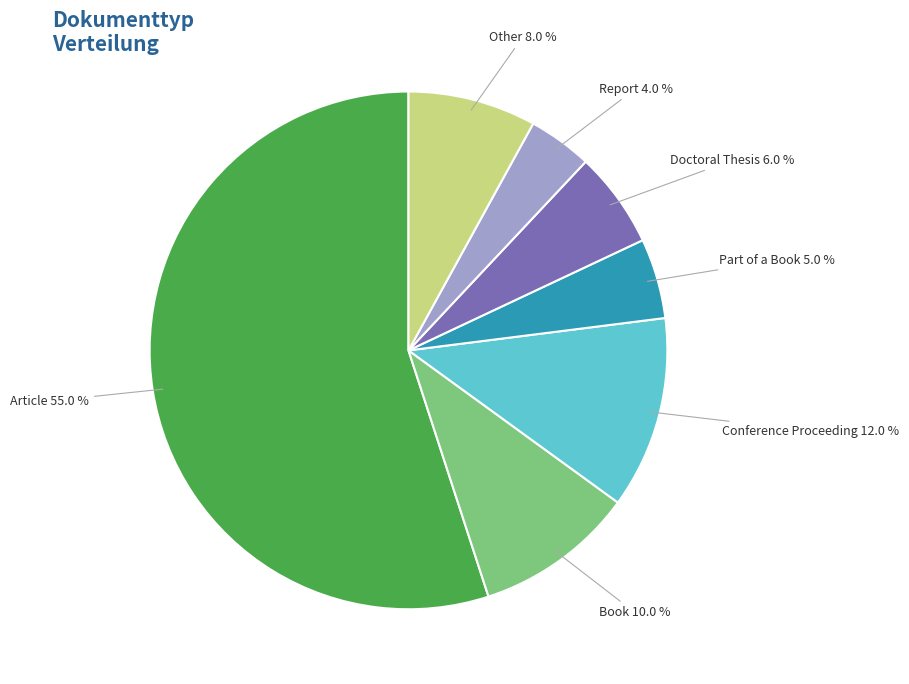

Which slice is the largest?

Article